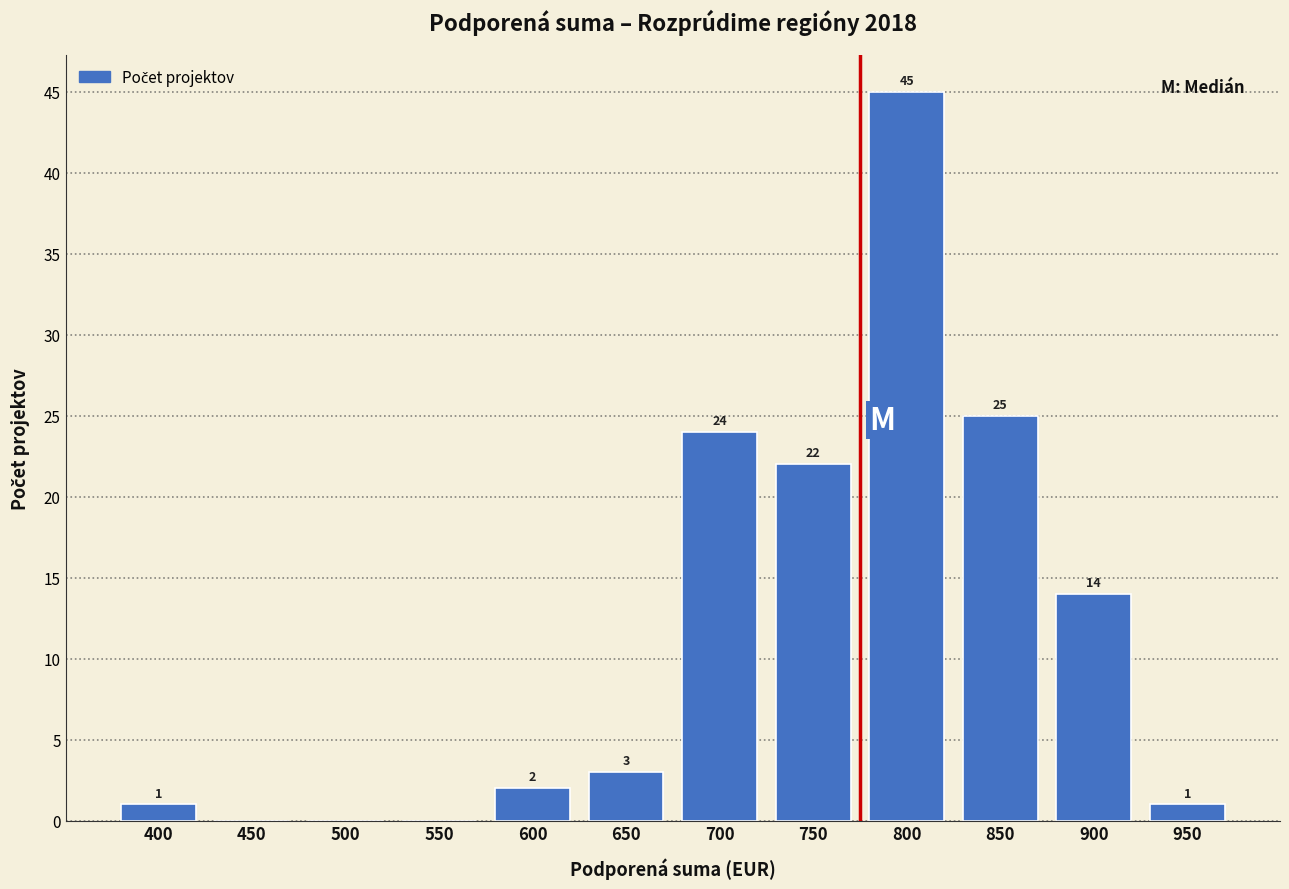

Reading left to right, list all the values displayed in this chart.

400=1	450=0	500=0	550=0	600=2	650=3	700=24	750=22	800=45	850=25	900=14	950=1